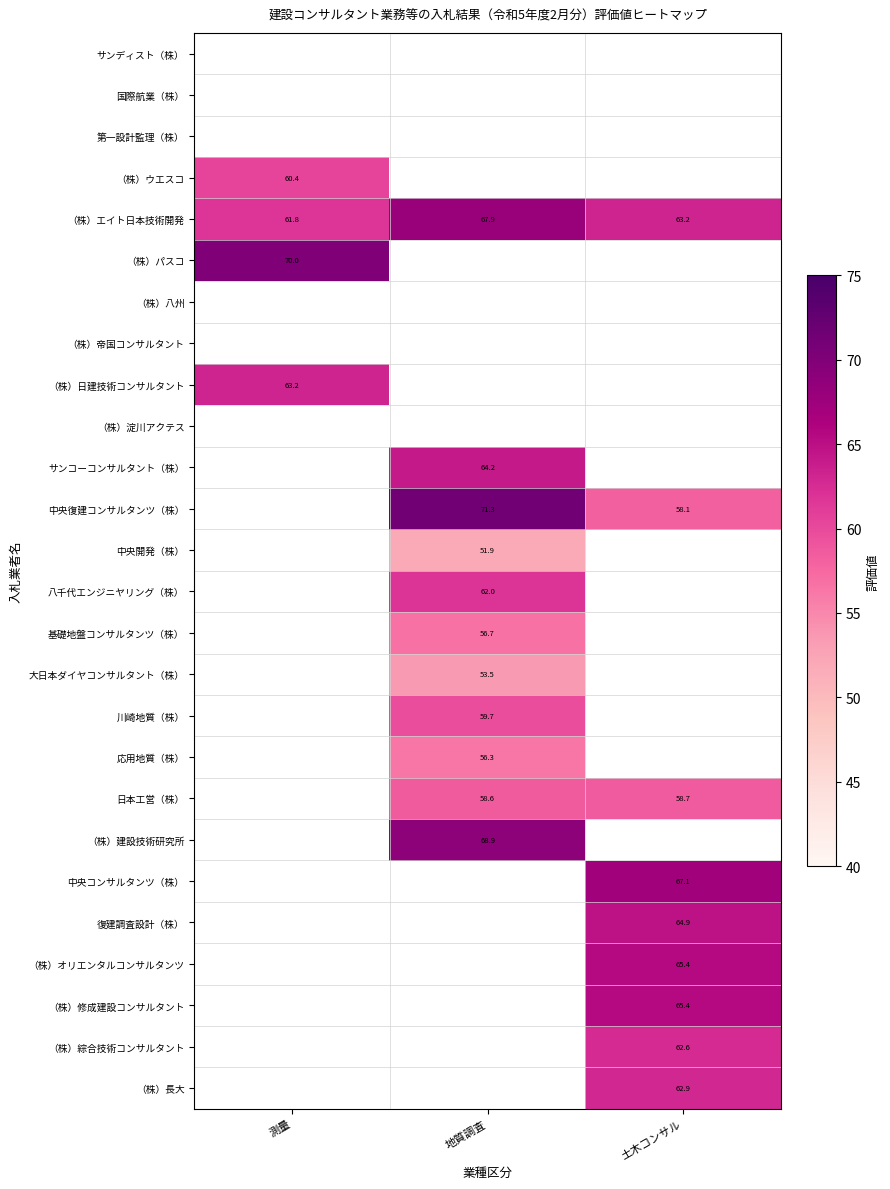

True or false: 応用地質（株） has a value of 56.3 at 地質調査.

True